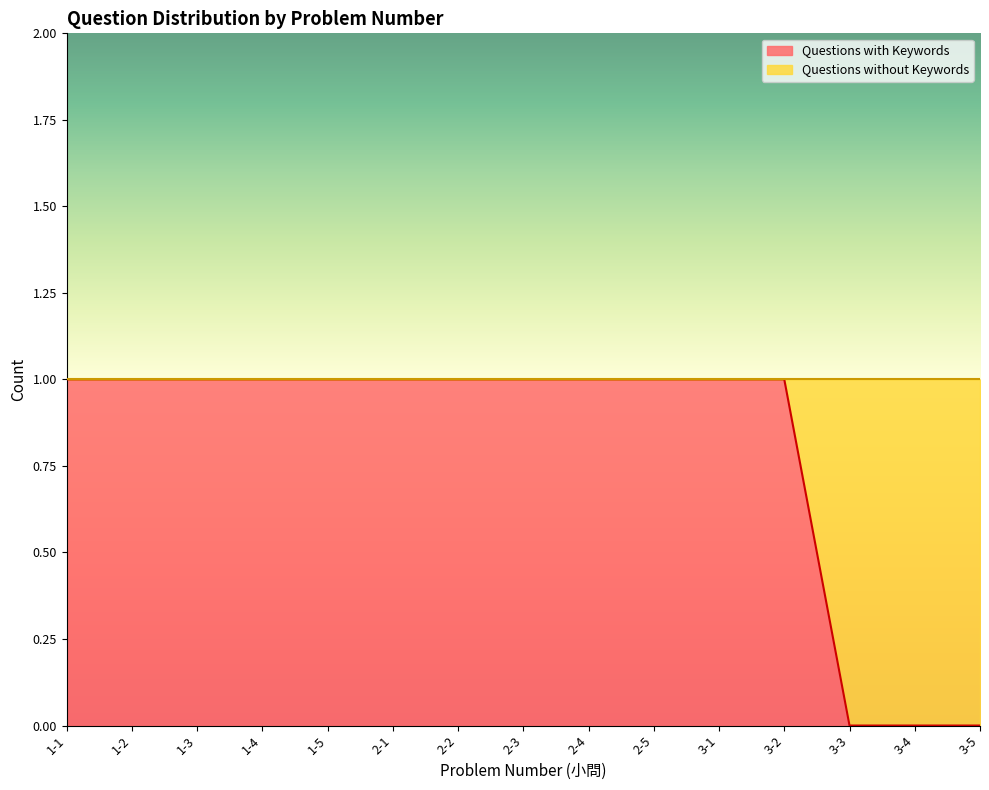

Reading right to left, list all the values displayed in this chart.

3-5=0	3-4=0	3-3=0	3-2=1	3-1=1	2-5=1	2-4=1	2-3=1	2-2=1	2-1=1	1-5=1	1-4=1	1-3=1	1-2=1	1-1=1